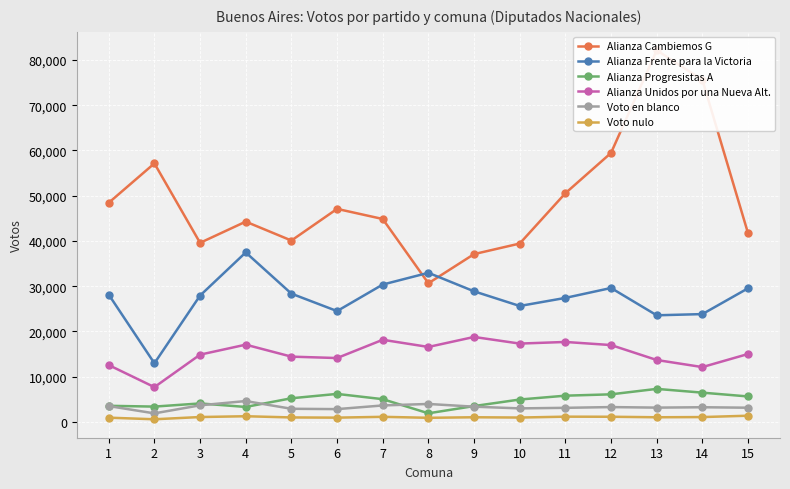

List the labels in order of Alianza Unidos por una Nueva Alt. value, largest first.

9, 7, 11, 10, 4, 12, 8, 15, 3, 5, 6, 13, 1, 14, 2